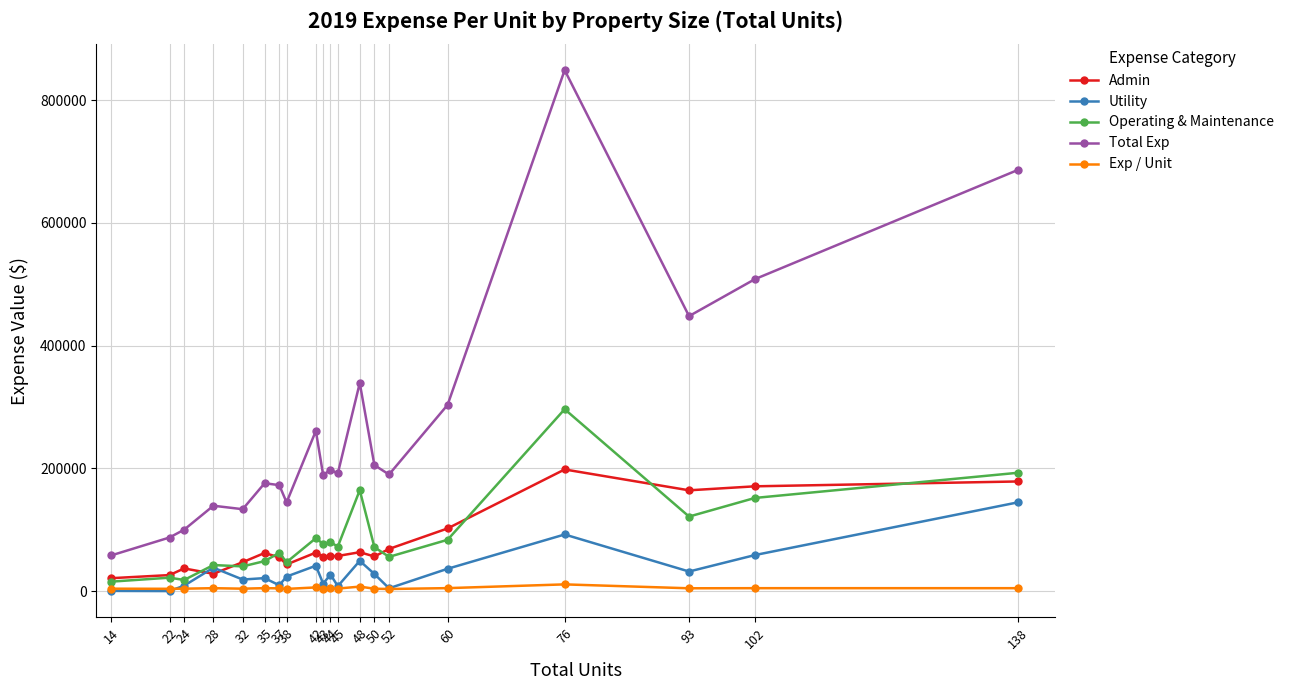

Rank the series by their maximum value, from lowest to highest.

Exp / Unit, Utility, Admin, Operating & Maintenance, Total Exp